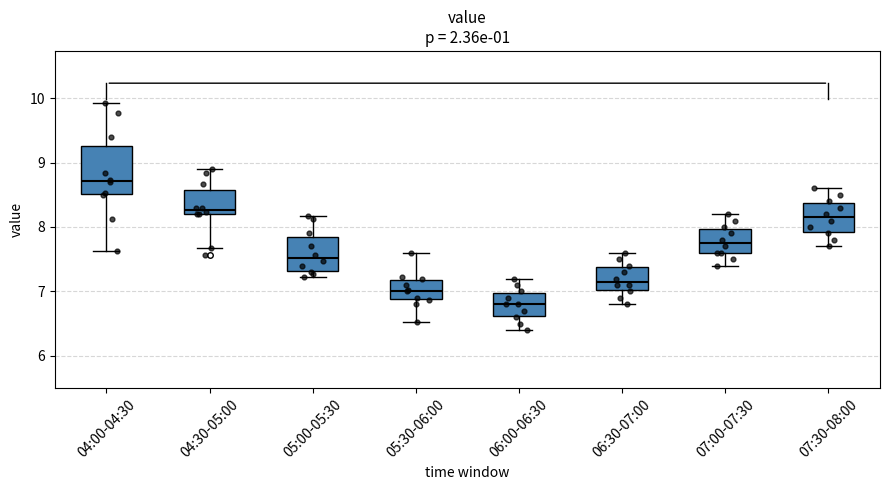

Where does the median line of the box for 05:00-05:30 sit on the y-axis? The values are not printed on the chart, so give them approximately, as read against the axis.

7.5